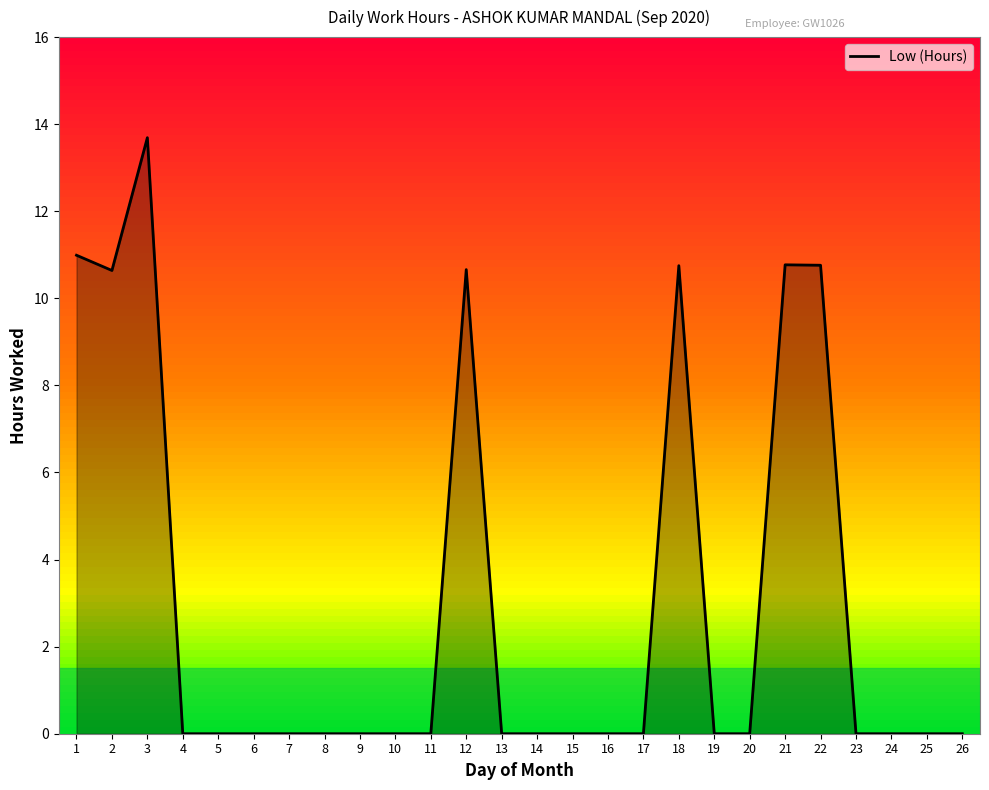

Which has a higher value, 18 or 20?

18